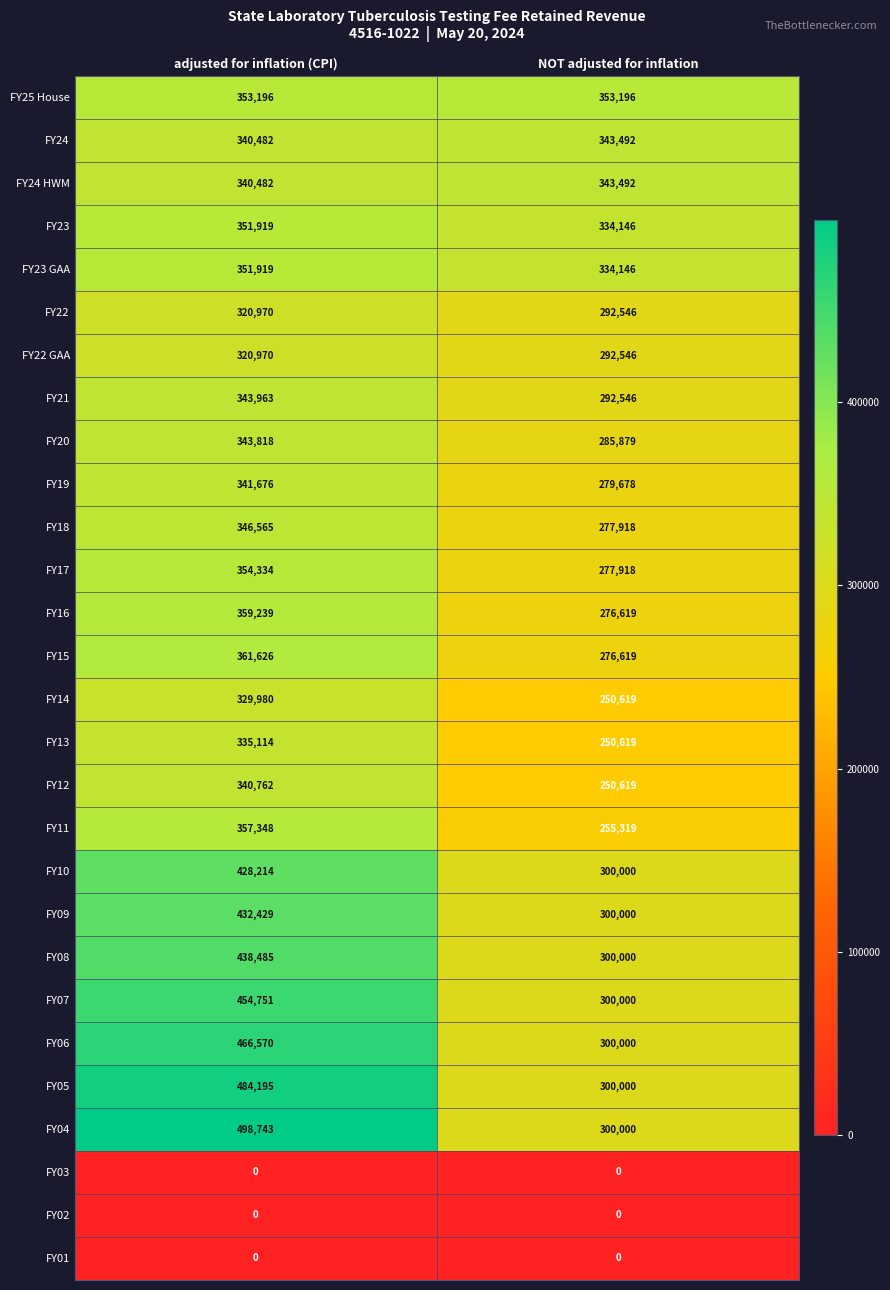

Count the number of data series in this chart.

28